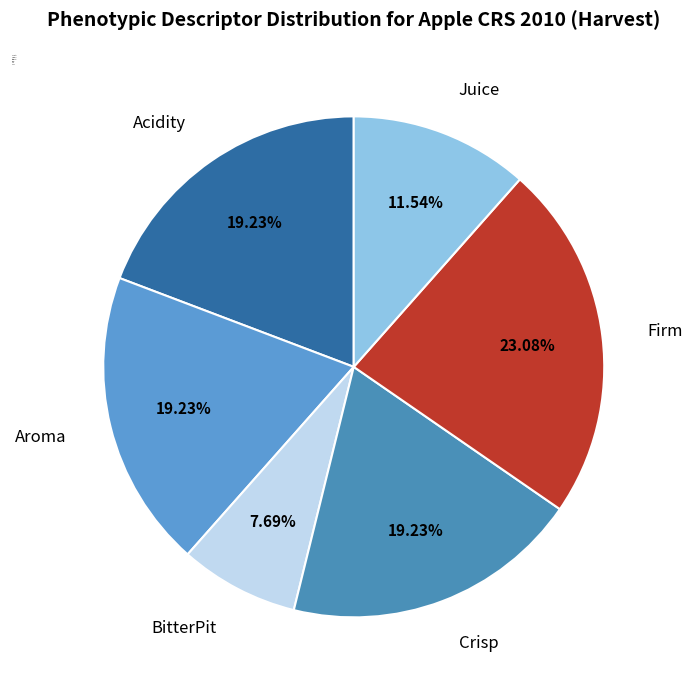

Do Acidity and BitterPit together represent more than half of the pie?

No